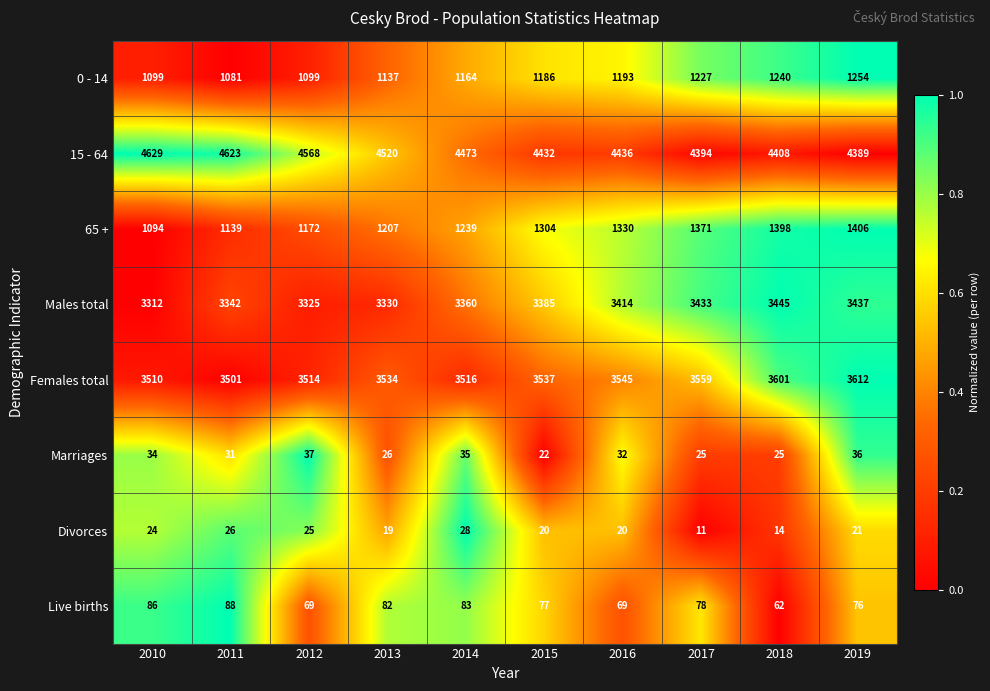

How many distinct data groups are displayed?

8